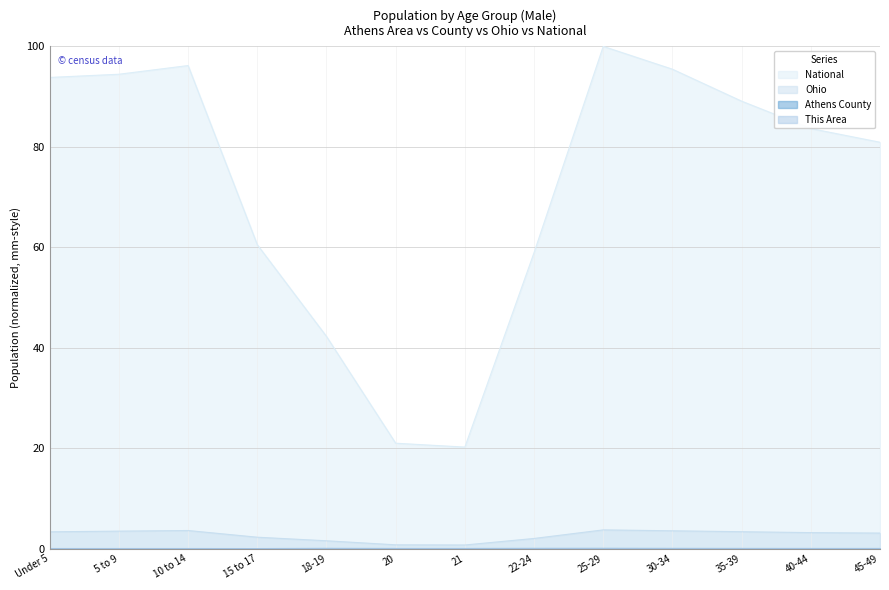

Which category has the highest value across all series?

25-29